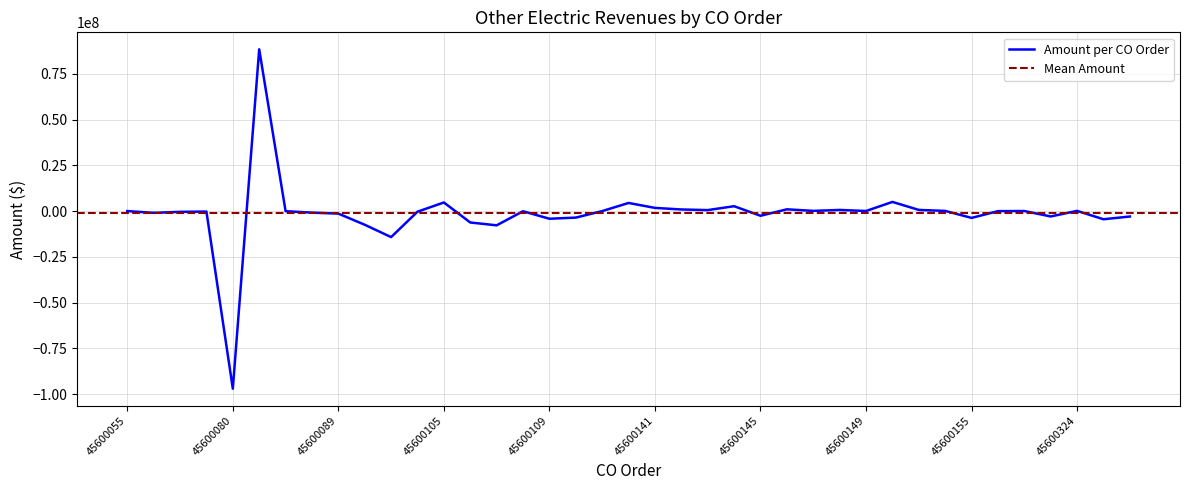

How many interior local peaks (higher than both neighbors) does the data have?

11